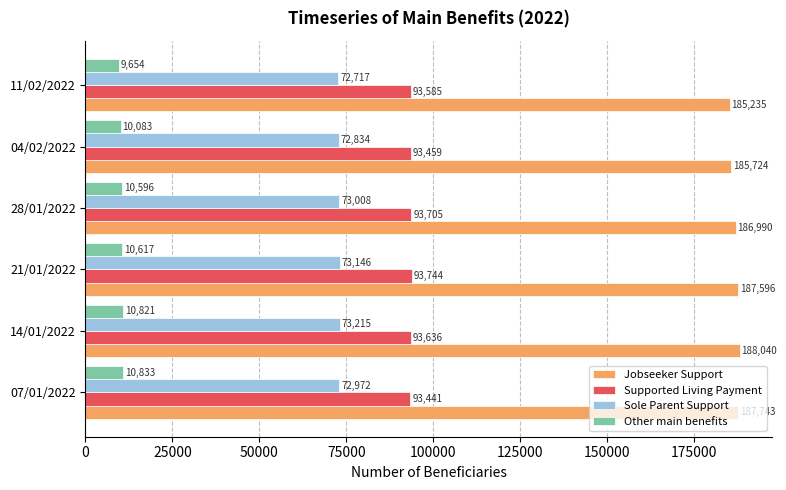

Which series has the widest spread of values?

Jobseeker Support